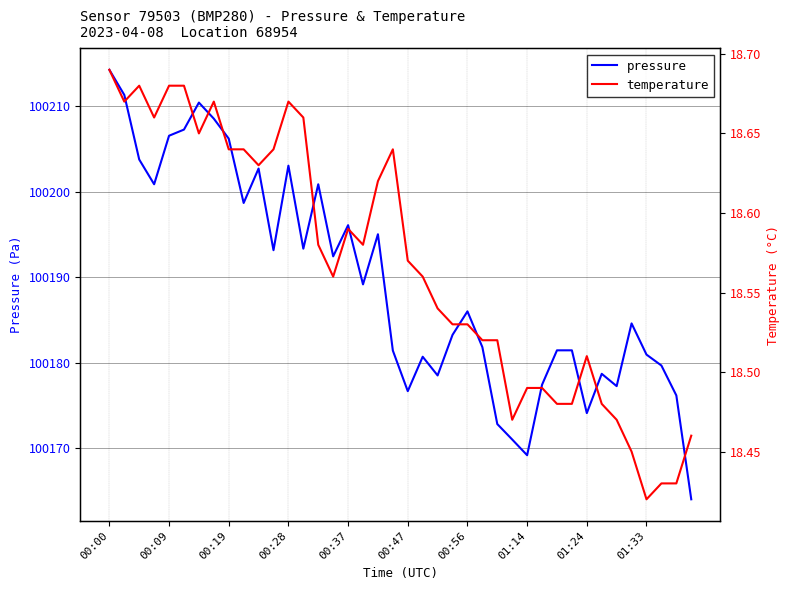

List the series in order of their overall mean, lowest first.

temperature, pressure